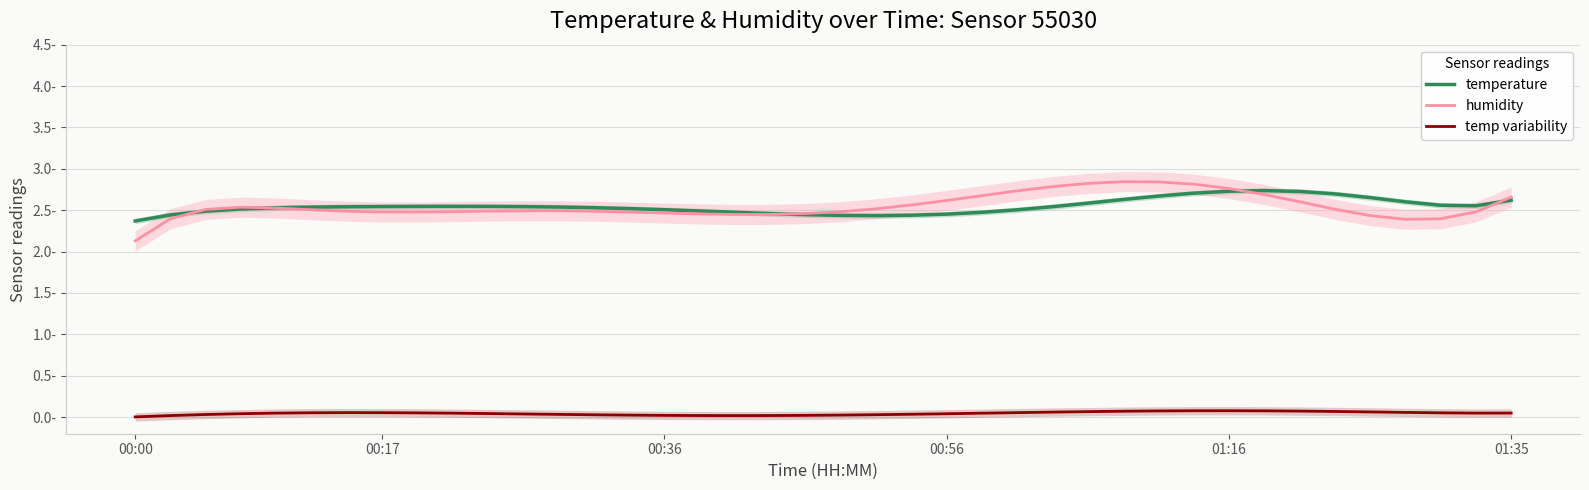

In temp variability, how many points are higher than both neighbors (excluding endpoints)?

2